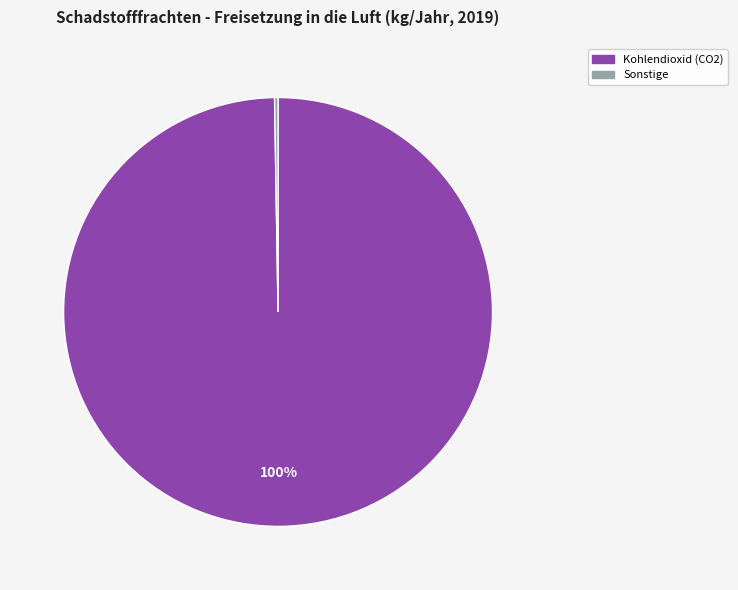

To the nearest percent, what is the average slice percentage?

50%